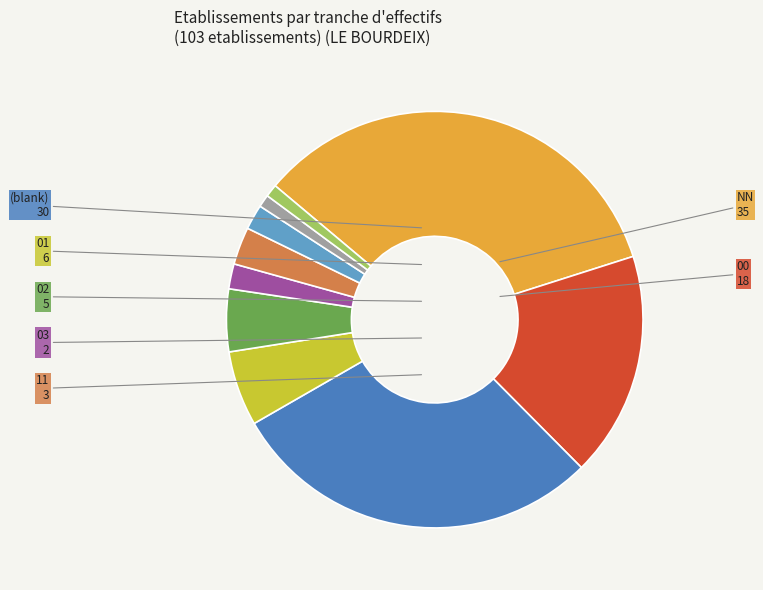

Is there any slice that represents more than half of the pie?

No